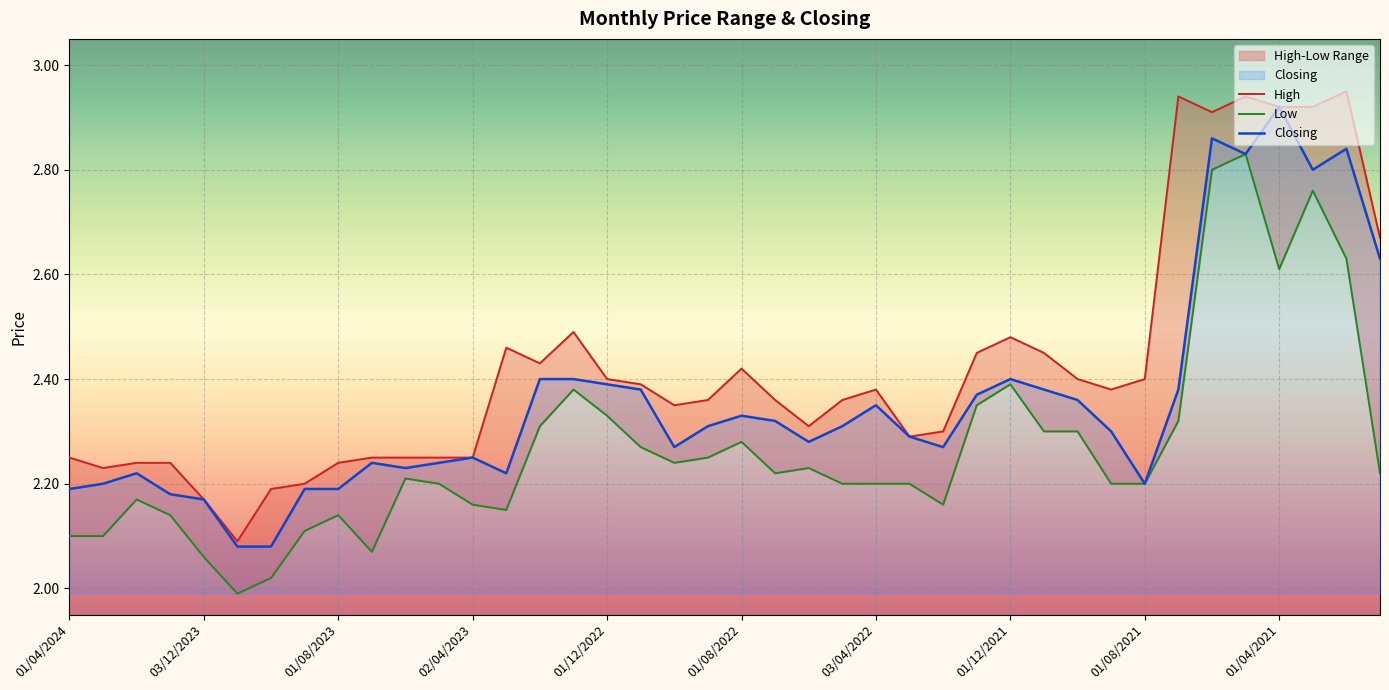

Which series has the largest range (max minus min)?

High